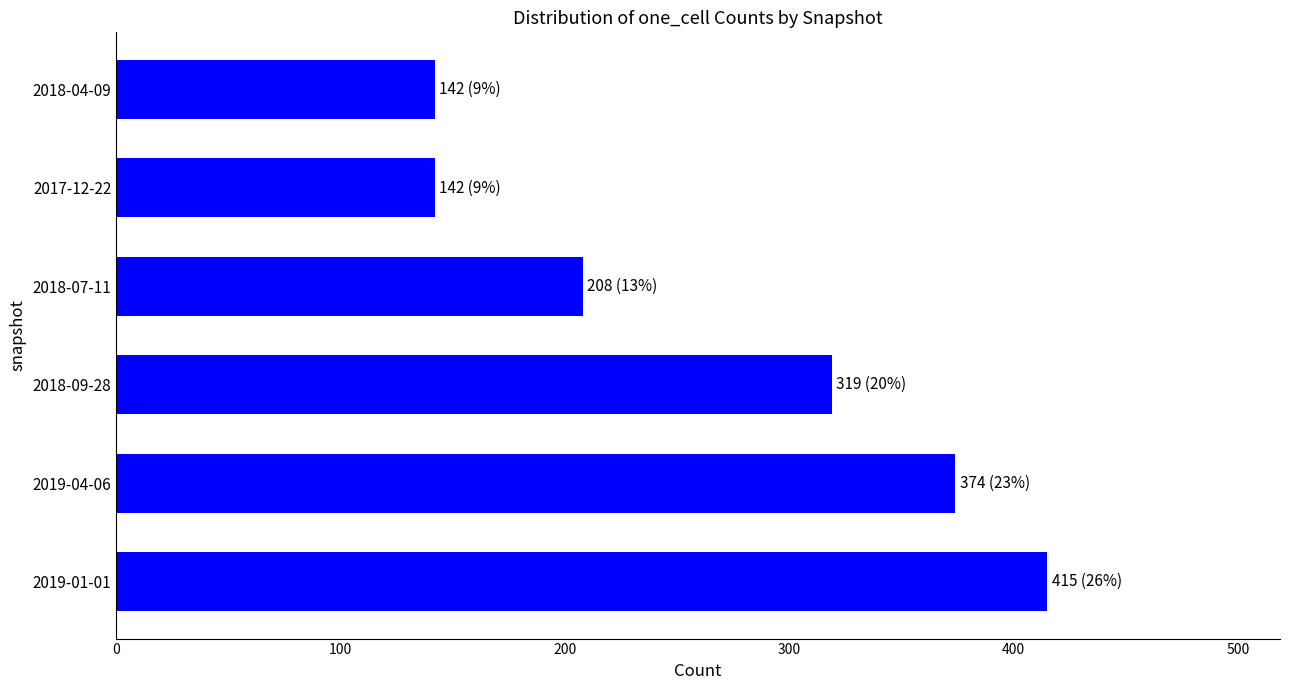

Where is the data nearest to the value 278?

2018-09-28